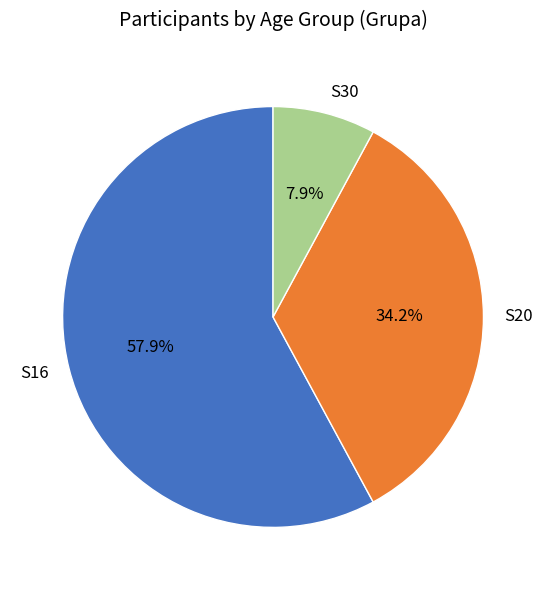

What percentage is the S20 slice, to the nearest percent?

34%